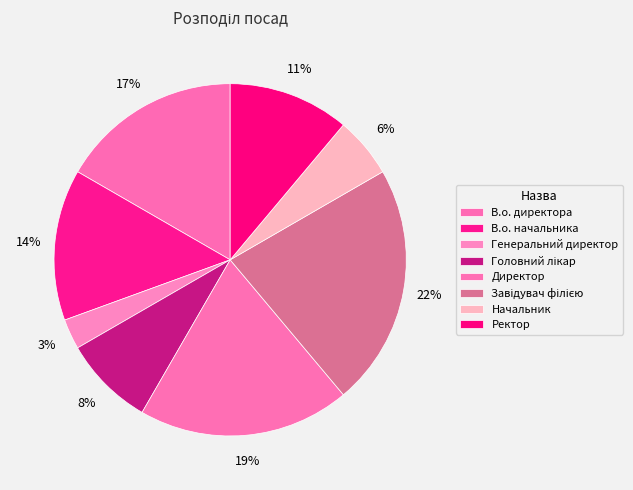

Count the number of slices in the pie.

8